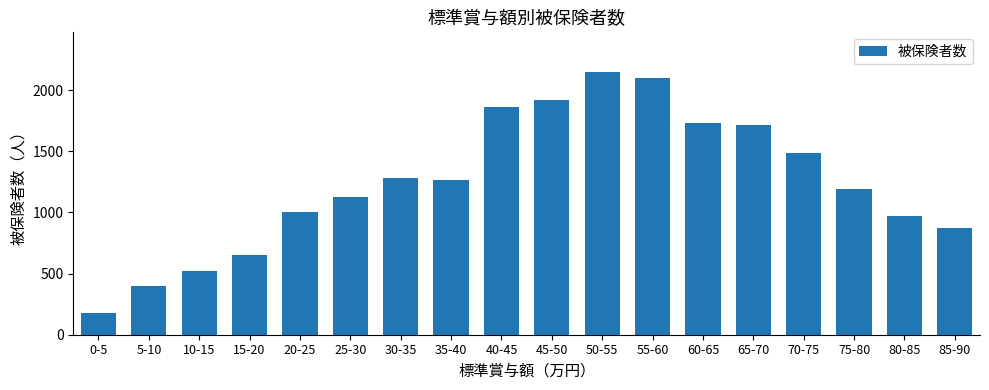

At which label does the data first exceed 1266?

30-35